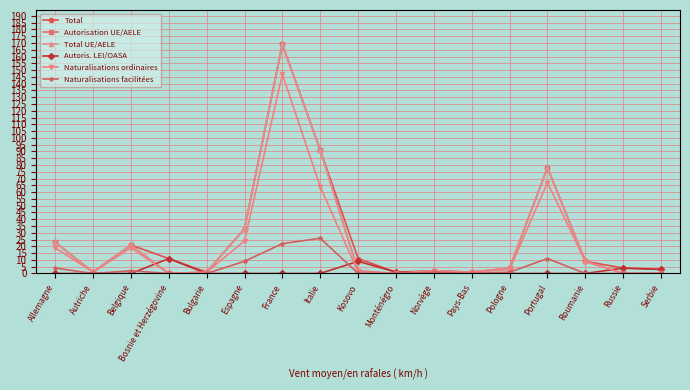

The Total UE/AELE series shows 1 at Autriche. True or false?

True